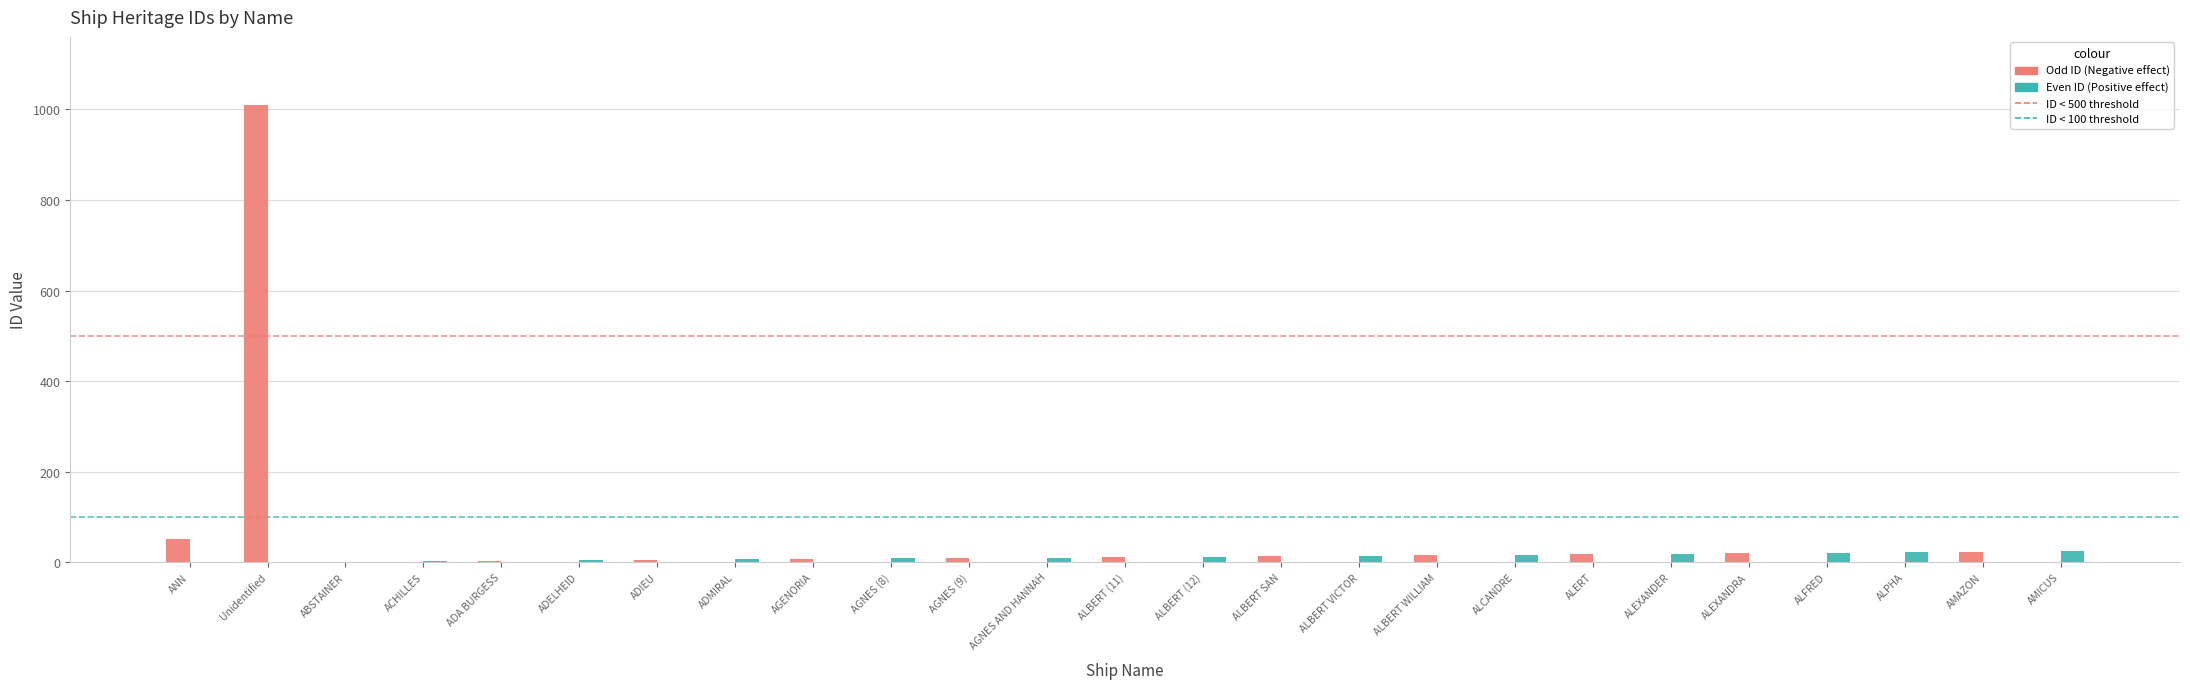

What is the greatest value displayed?

1009